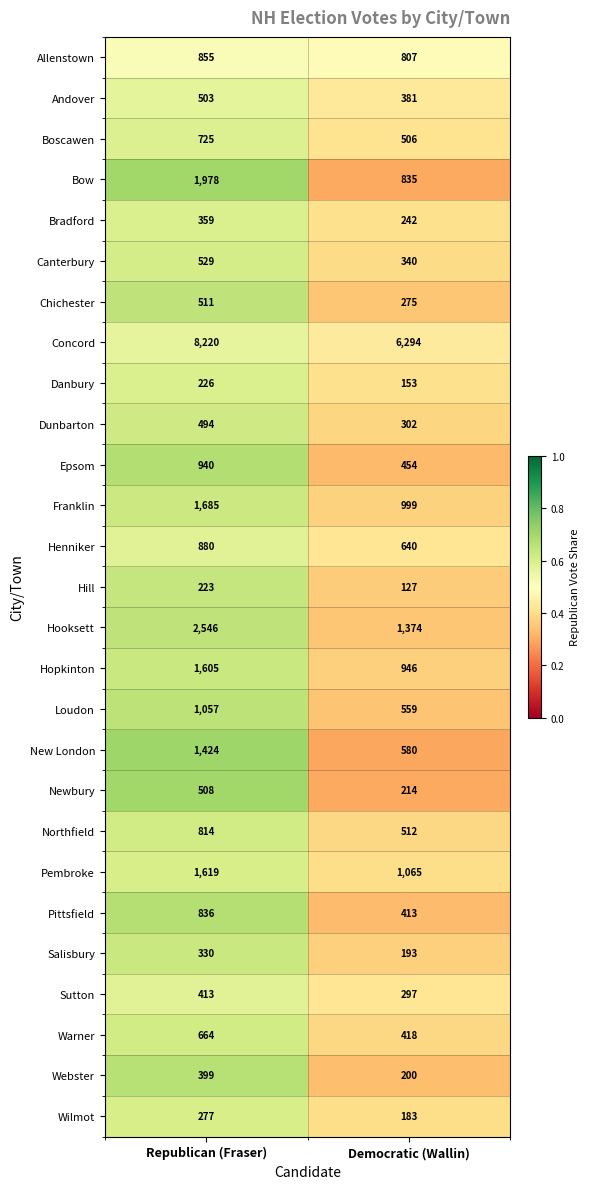

Which series changed the most between Republican (Fraser) and Democratic (Wallin)?

Concord